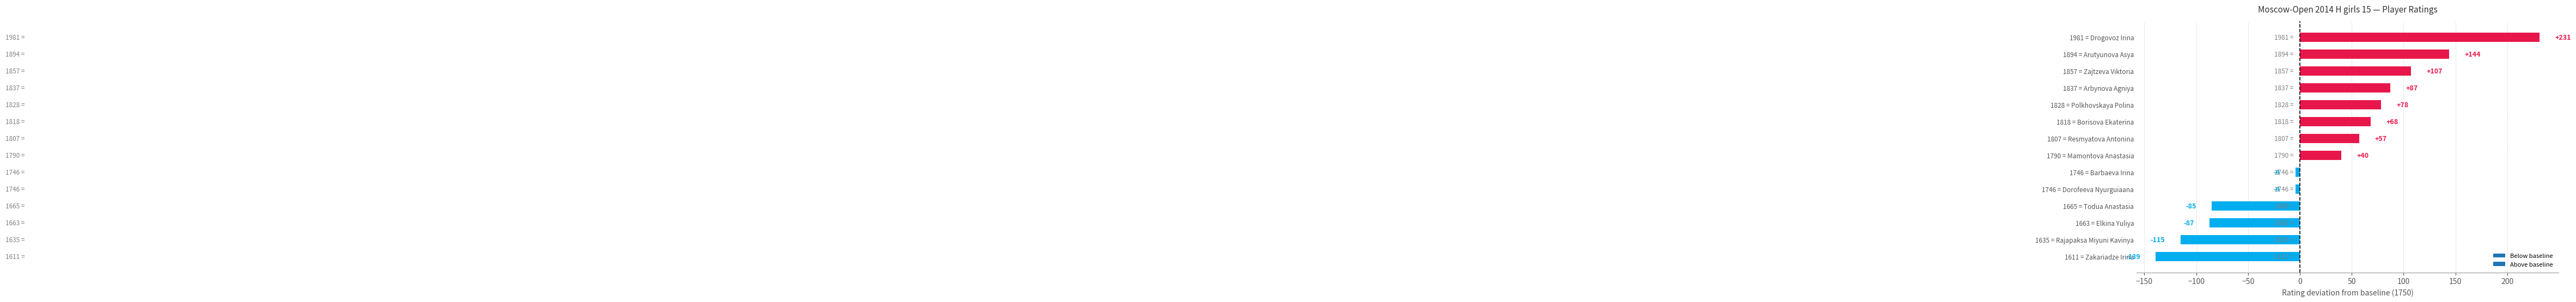

What is the smallest value displayed?

-139